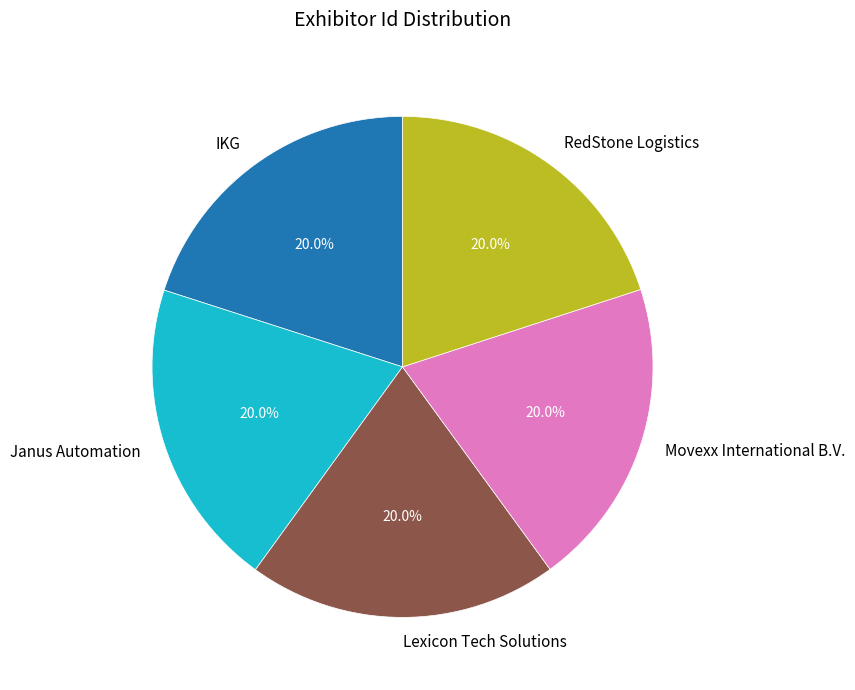

The Lexicon Tech Solutions slice represents 33% of the pie. True or false?

False